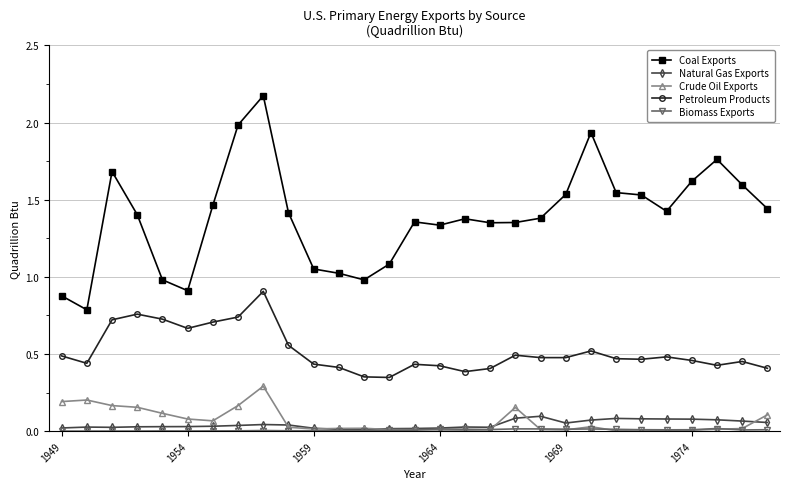

True or false: Petroleum Products and Coal Exports intersect in this chart.

False